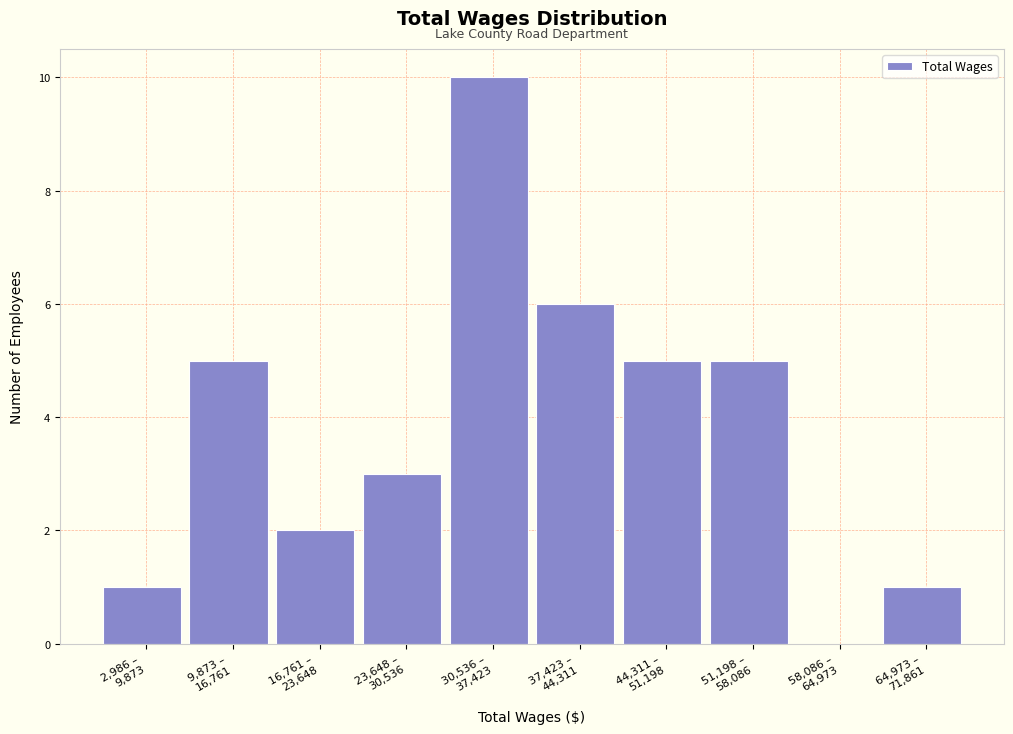

What is the sum of all values?

38